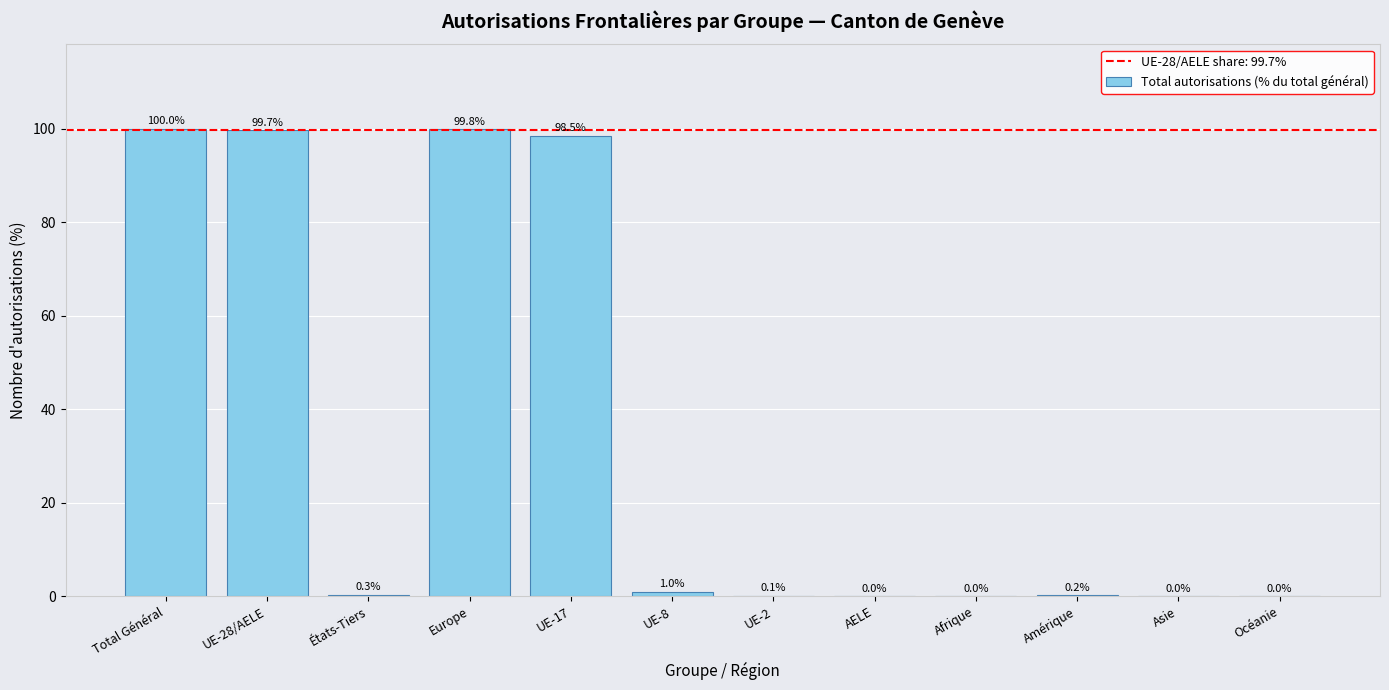

What is the sum of all values?

399.6